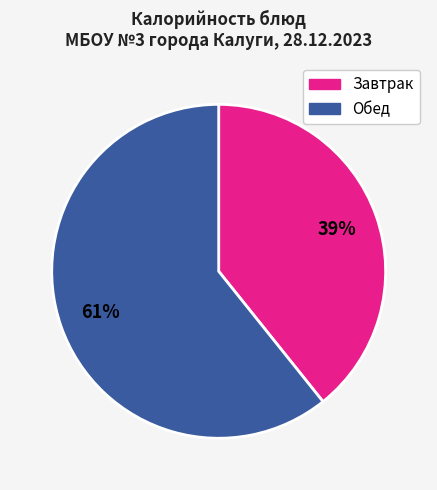

Is there a majority slice in this chart?

Yes